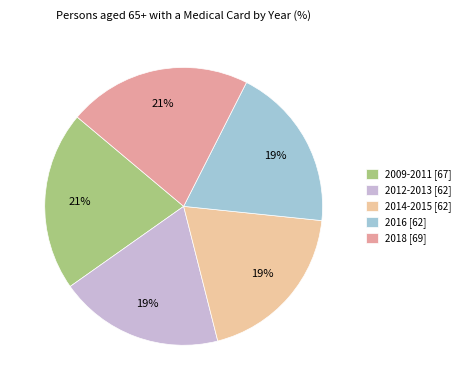

Is the sum of 2014-2015 and 2012-2013 greater than half?

No